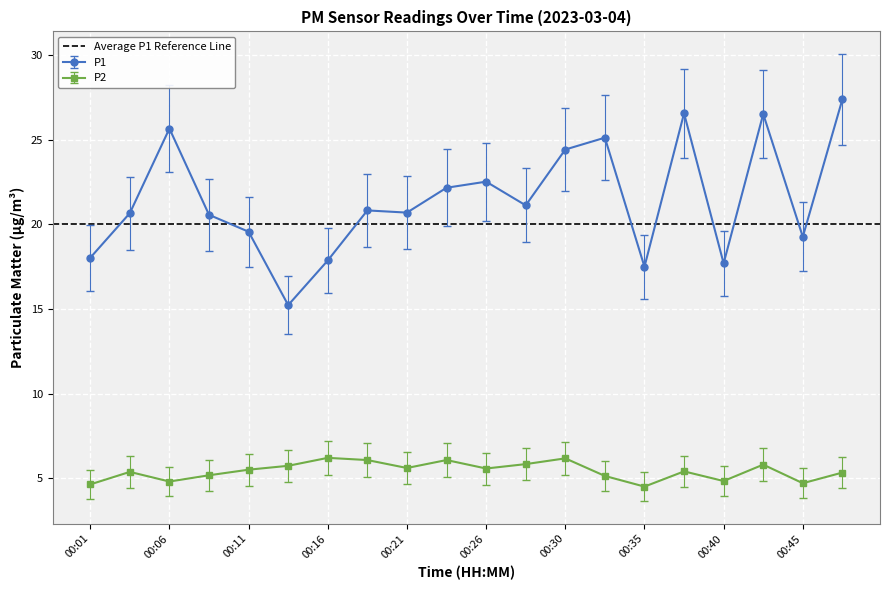

True or false: P2 and P1 cross at least once.

False